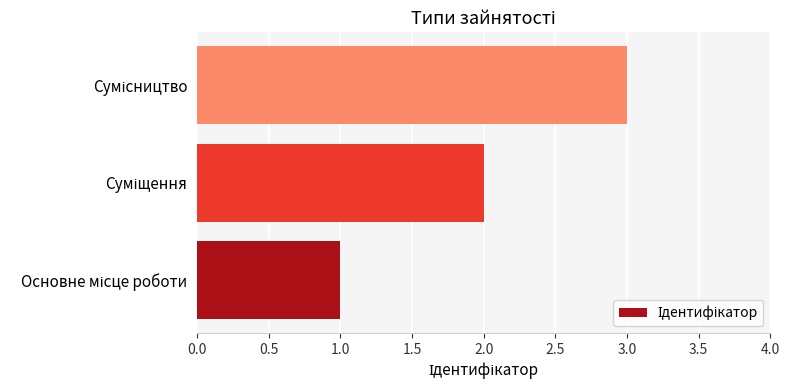

What is the maximum value shown in the chart?

3